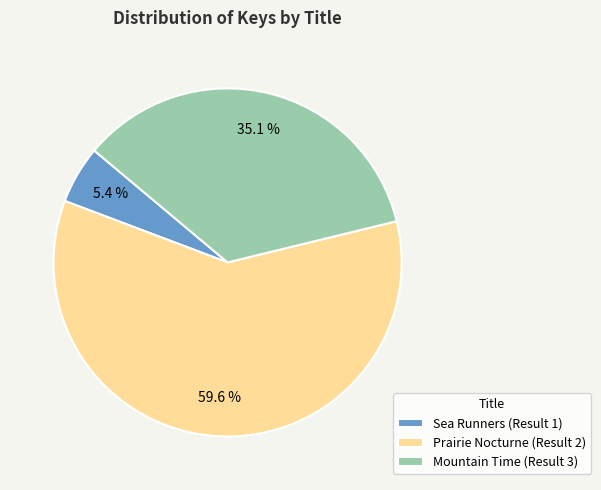

How many slices are in this pie chart?

3